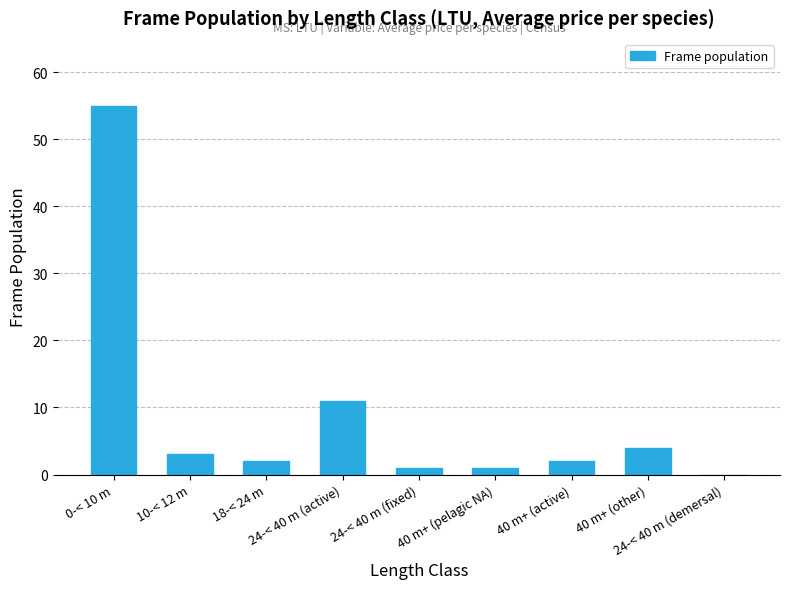

What is the change in value from 0-< 10 m to 24-< 40 m (active)?

-44